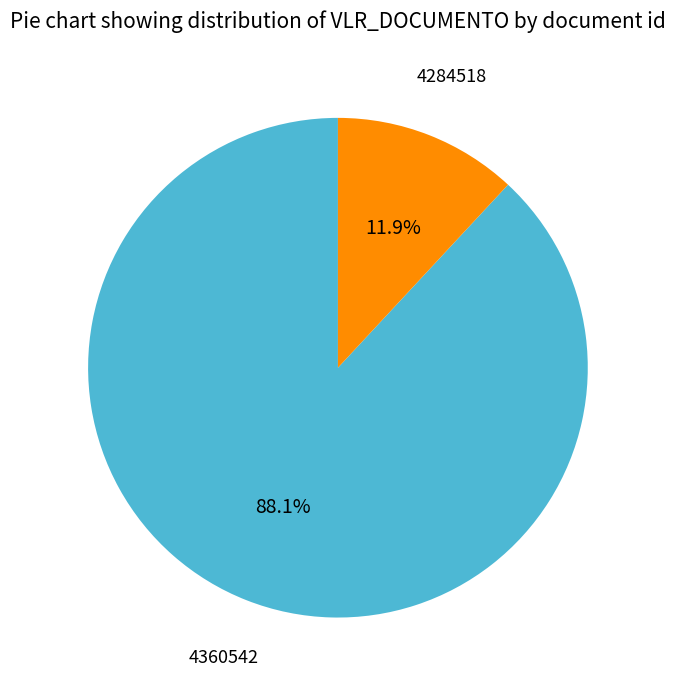

Is there any slice that represents more than half of the pie?

Yes